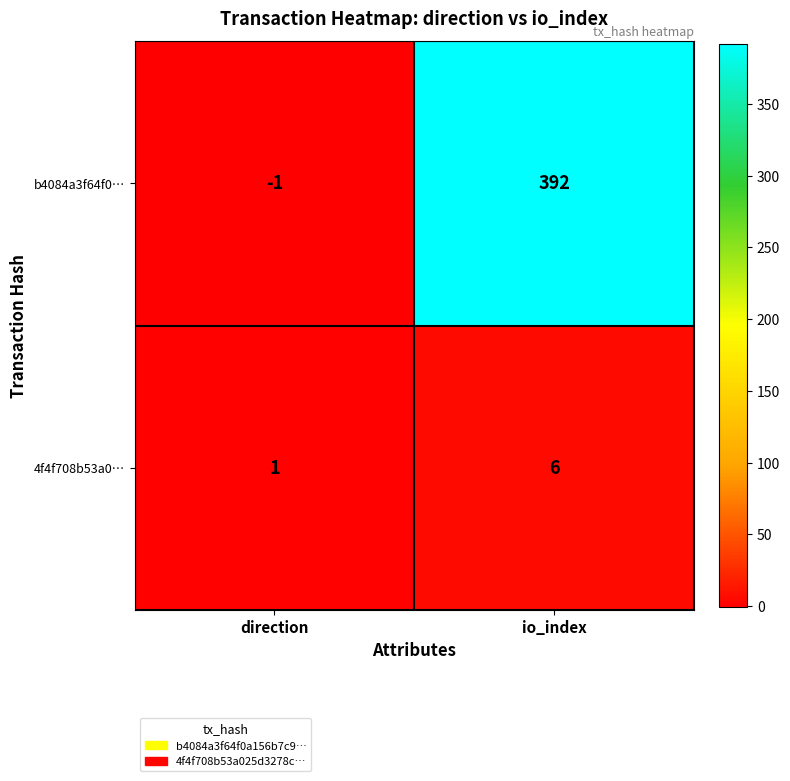

Where is b4084a3f64f0… nearest to the value 195?

direction